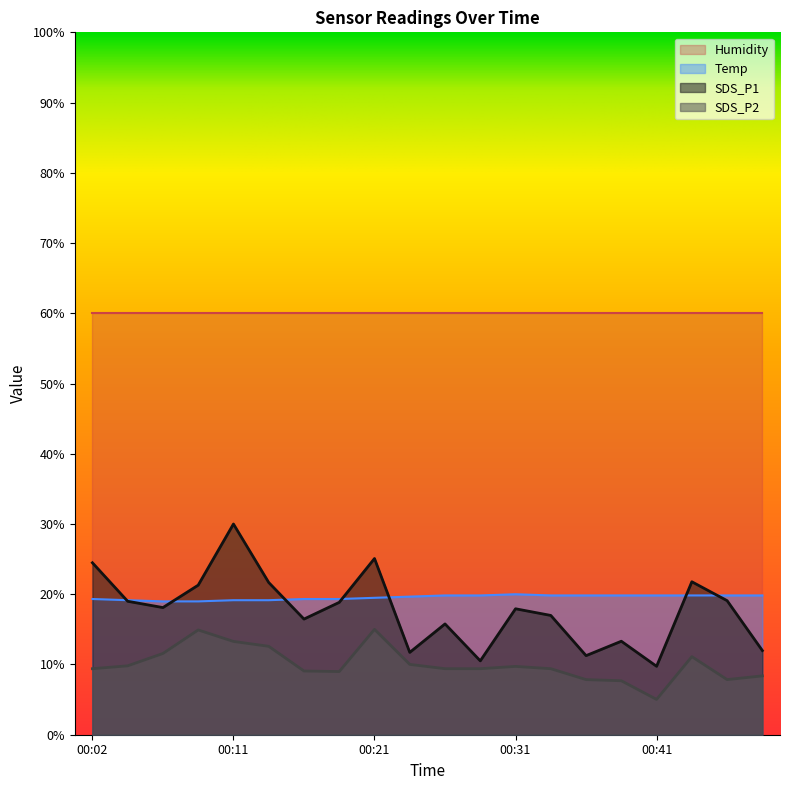

The value of SDS_P2 at 00:21 is 15.0. True or false?

True